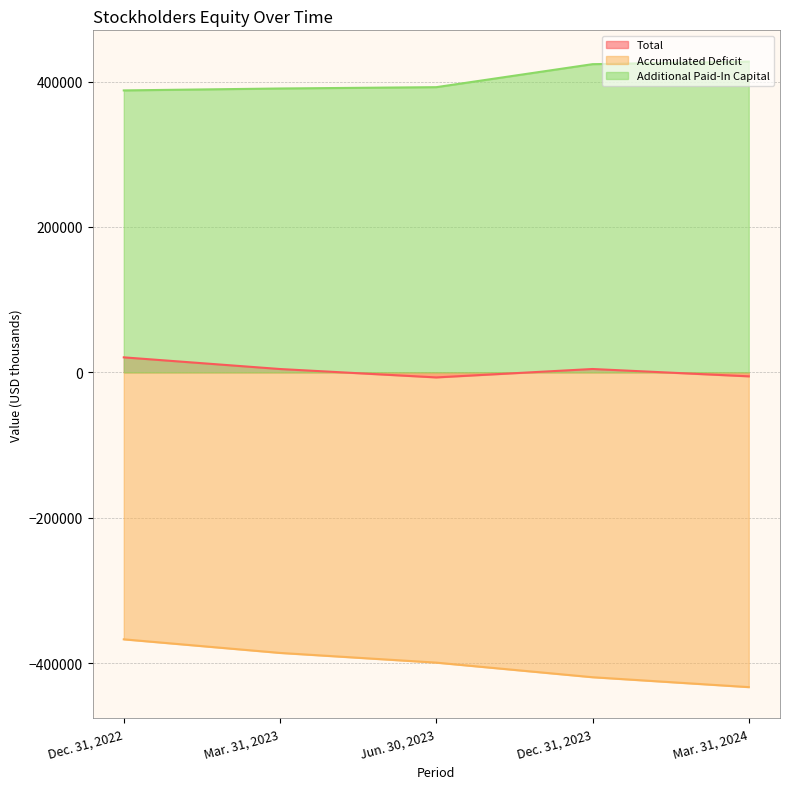

Which series changed the most between Dec. 31, 2023 and Mar. 31, 2024?

Accumulated Deficit